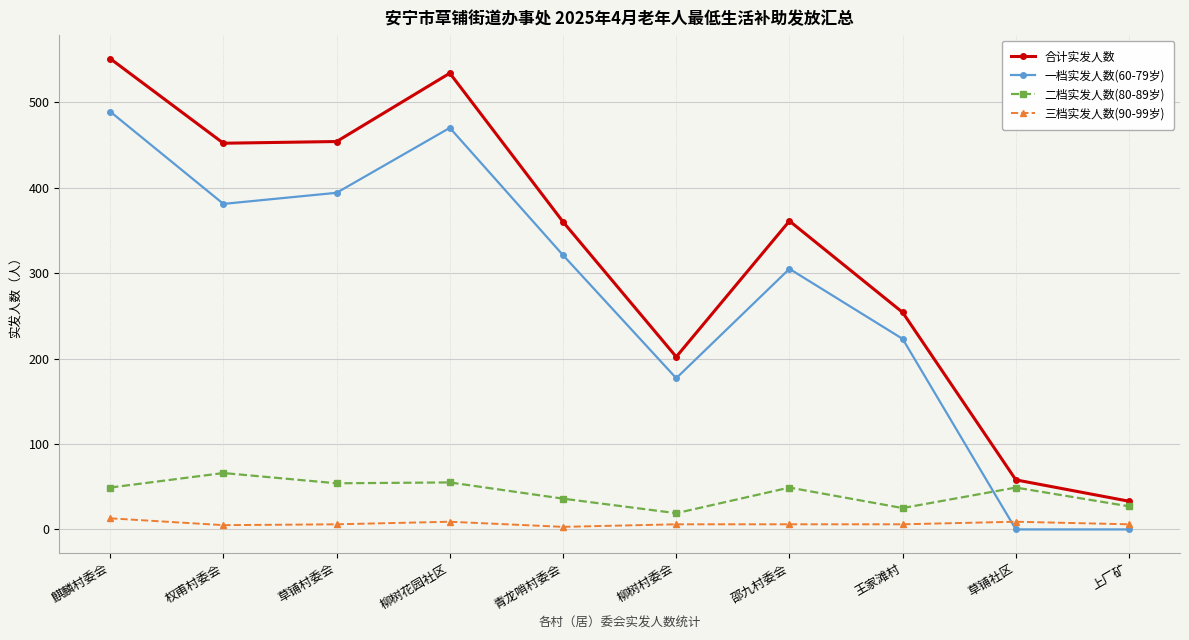

In 合计实发人数, how many points are higher than both neighbors (excluding endpoints)?

2